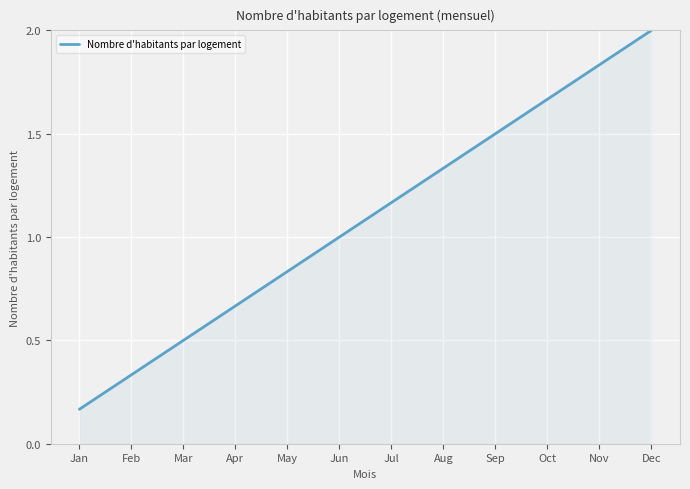

The chart shows a value of 0.1 at Feb. True or false?

False